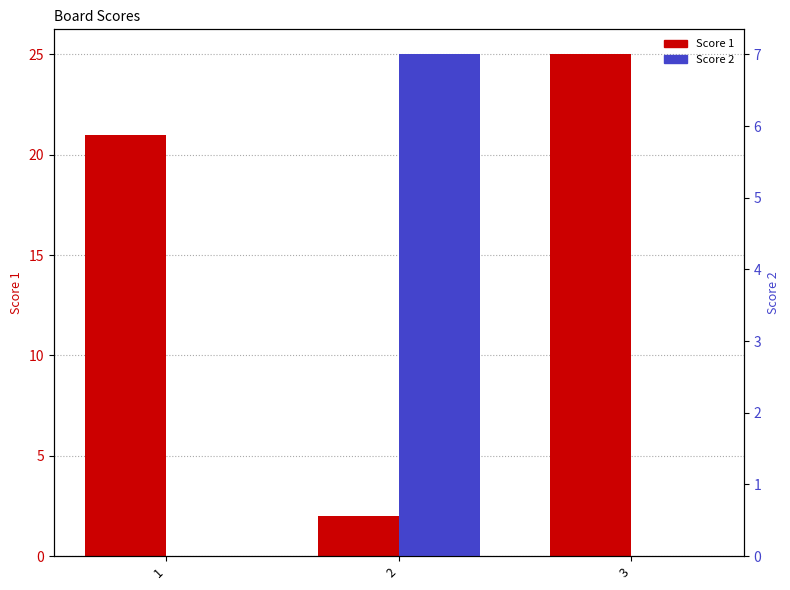

At which category is the sum across all series the highest?

3